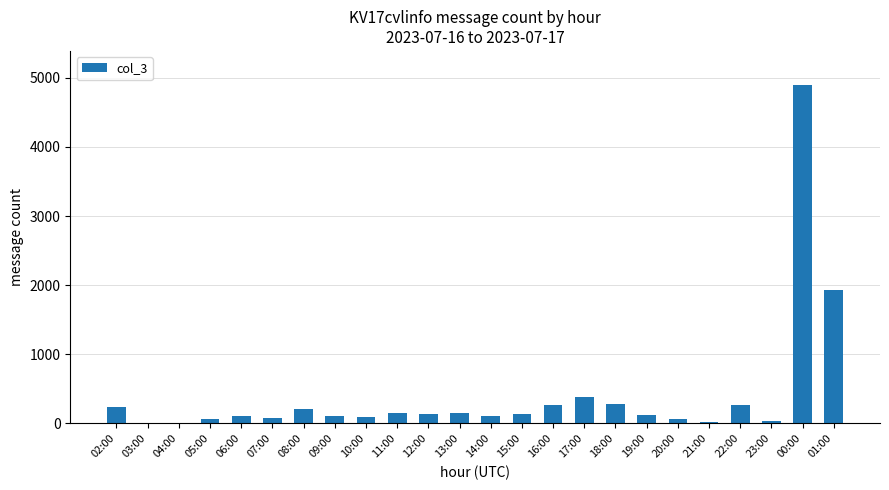

Which category has the highest value across all series?

00:00